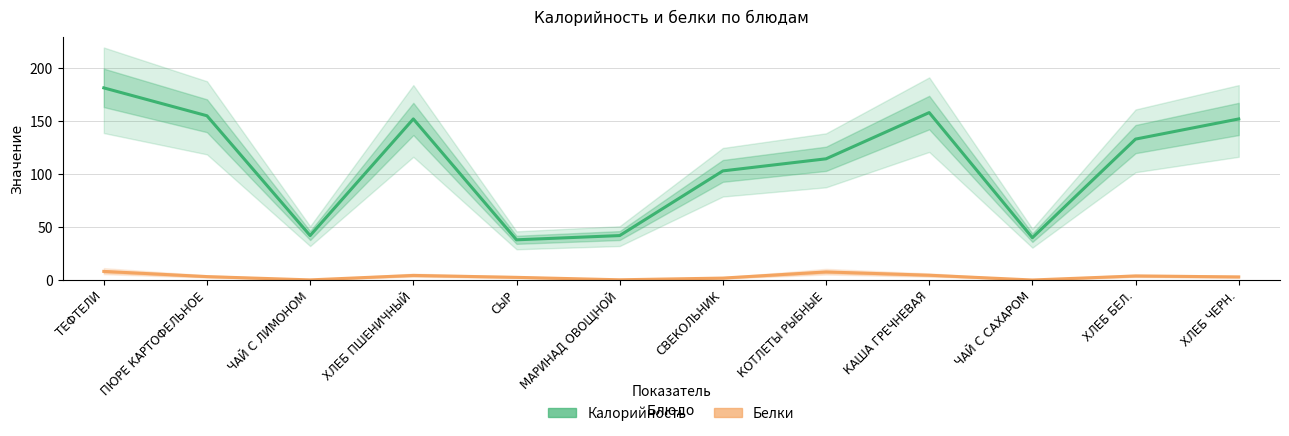

What is the label of the 4th point from the left?

ХЛЕБ ПШЕНИЧНЫЙ